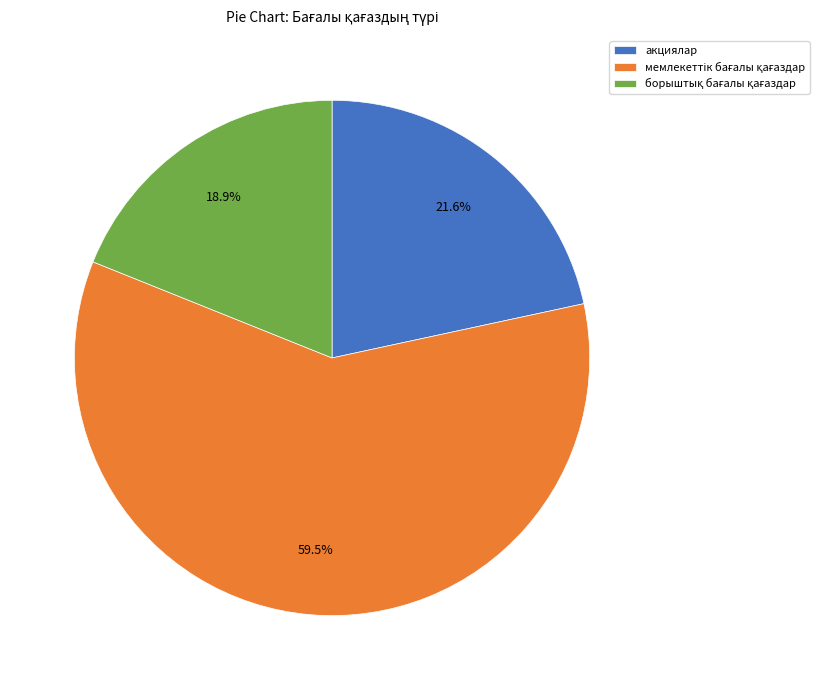

How much of the chart is everything except акциялар?

78.4%